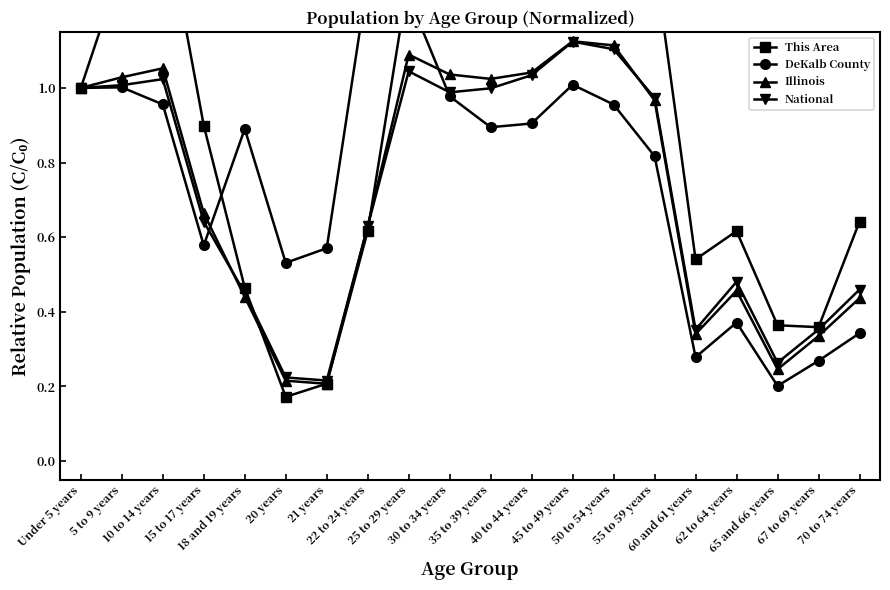

True or false: DeKalb County has a value of 1.0 at 15 to 17 years.

False